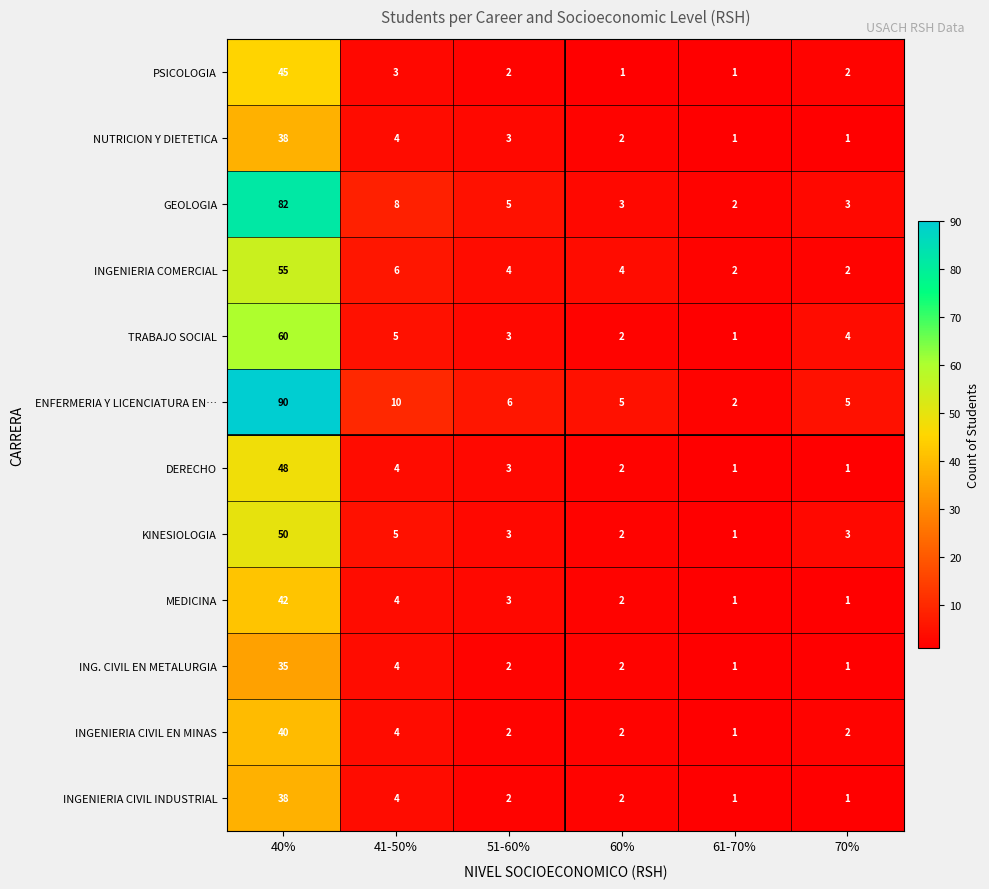

What is the total value across all series at 60%?

29